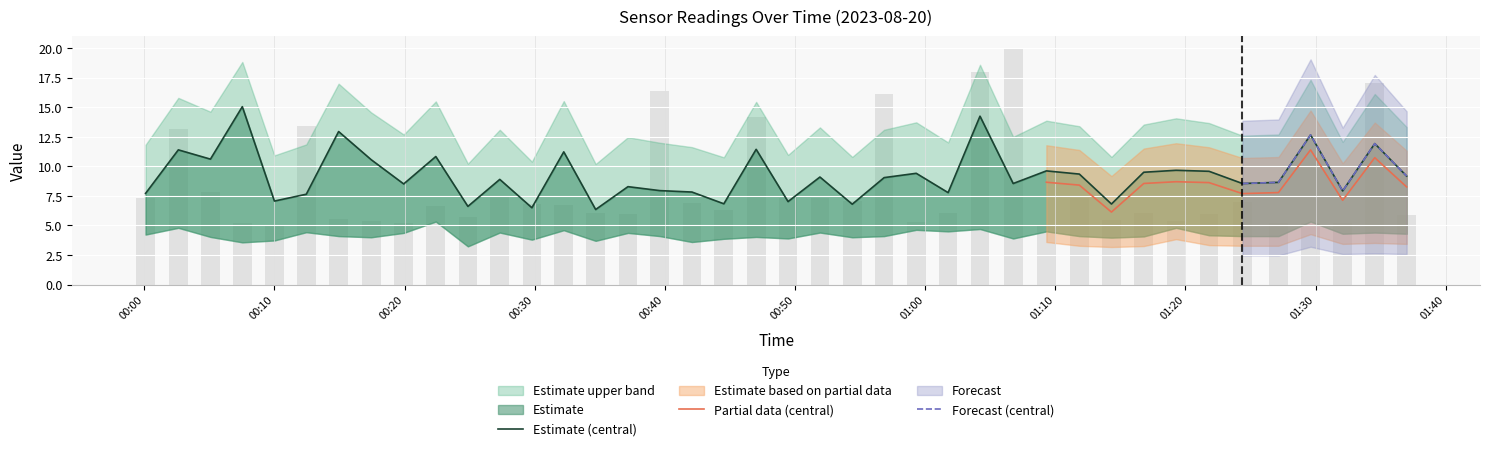

What is the difference between the highest and lowest values at 2023/08/20 00:00:06?

0.4